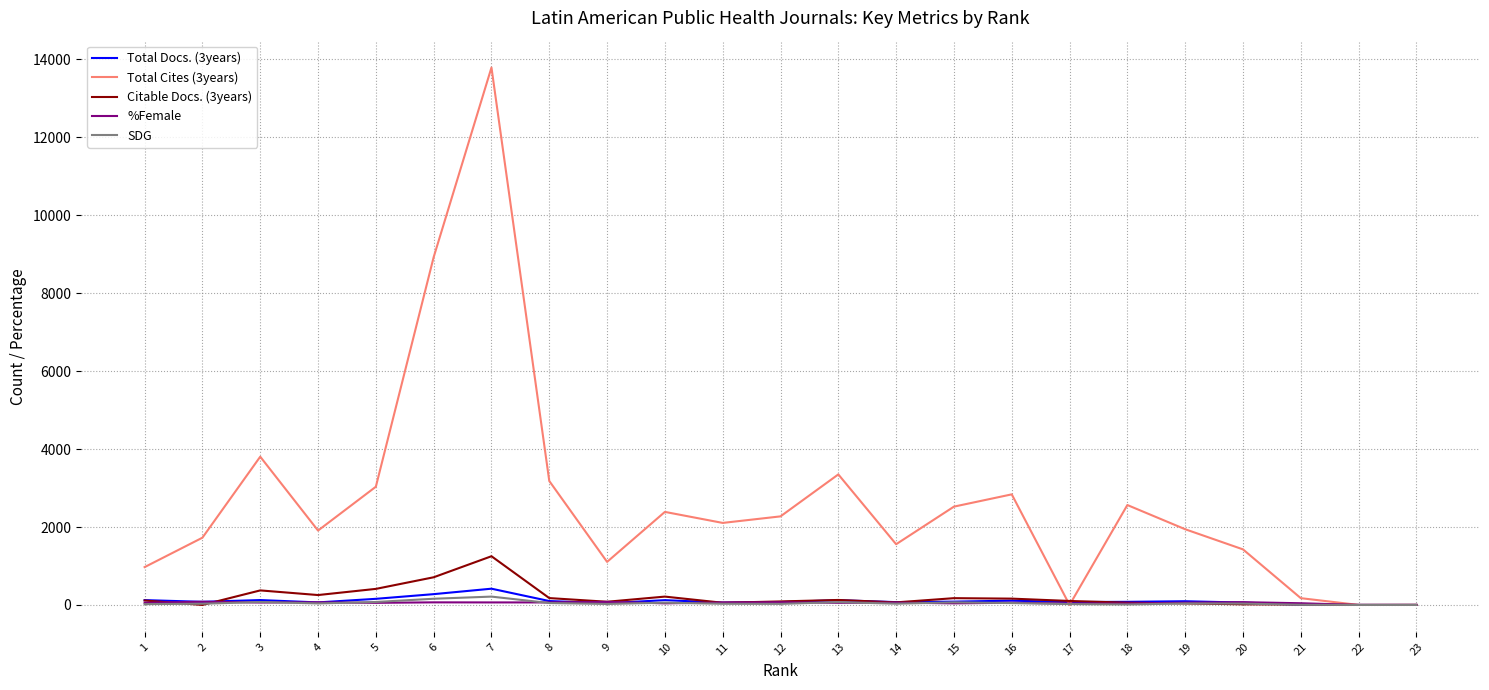

Is it true that %Female equals 36.6 at 16?

False